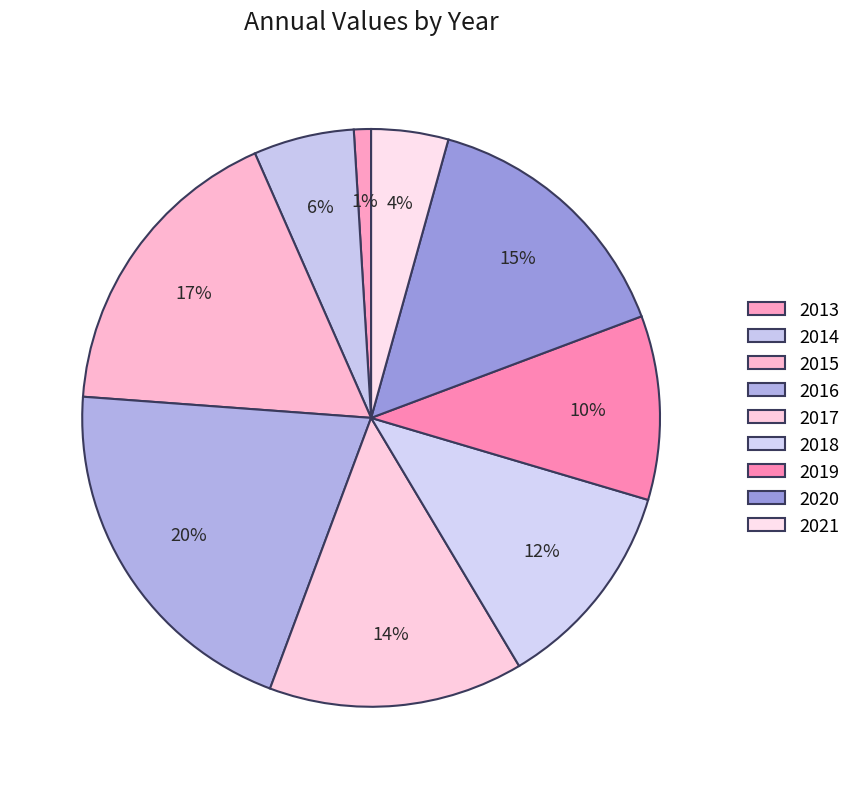

To the nearest percent, what is the difference between the largest and smallest slice percentages?

20%